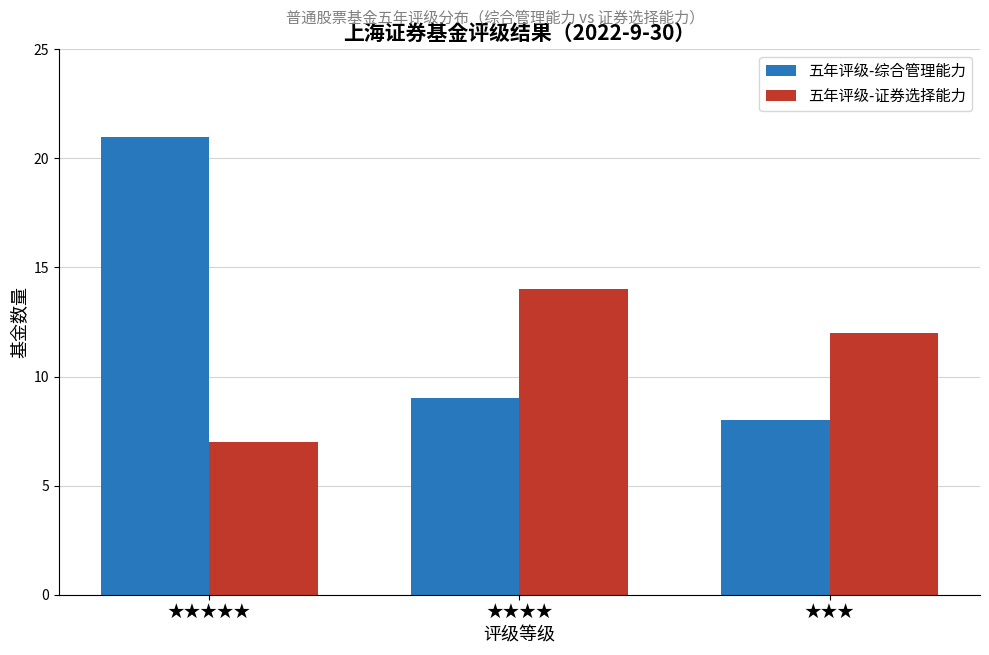

How many 五年评级-证券选择能力 values are between 7 and 14?

3